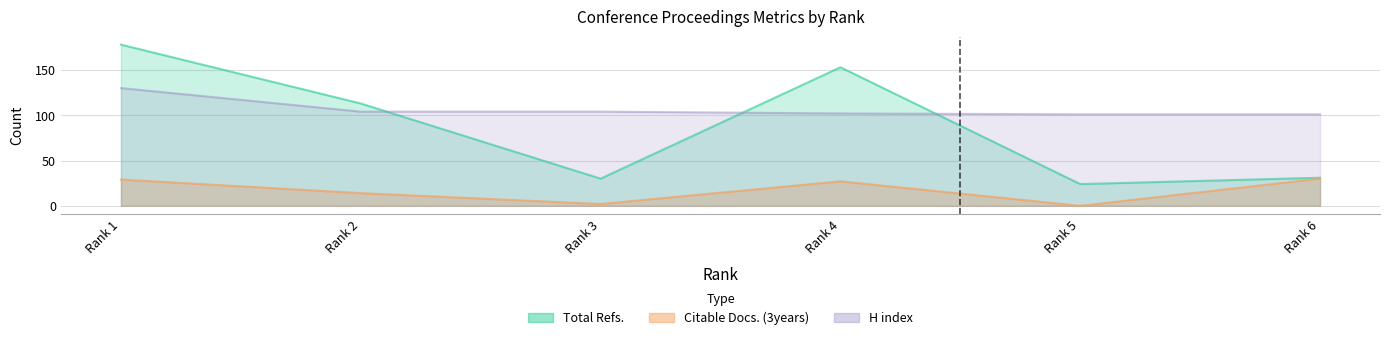

How many lines are shown in the chart?

3